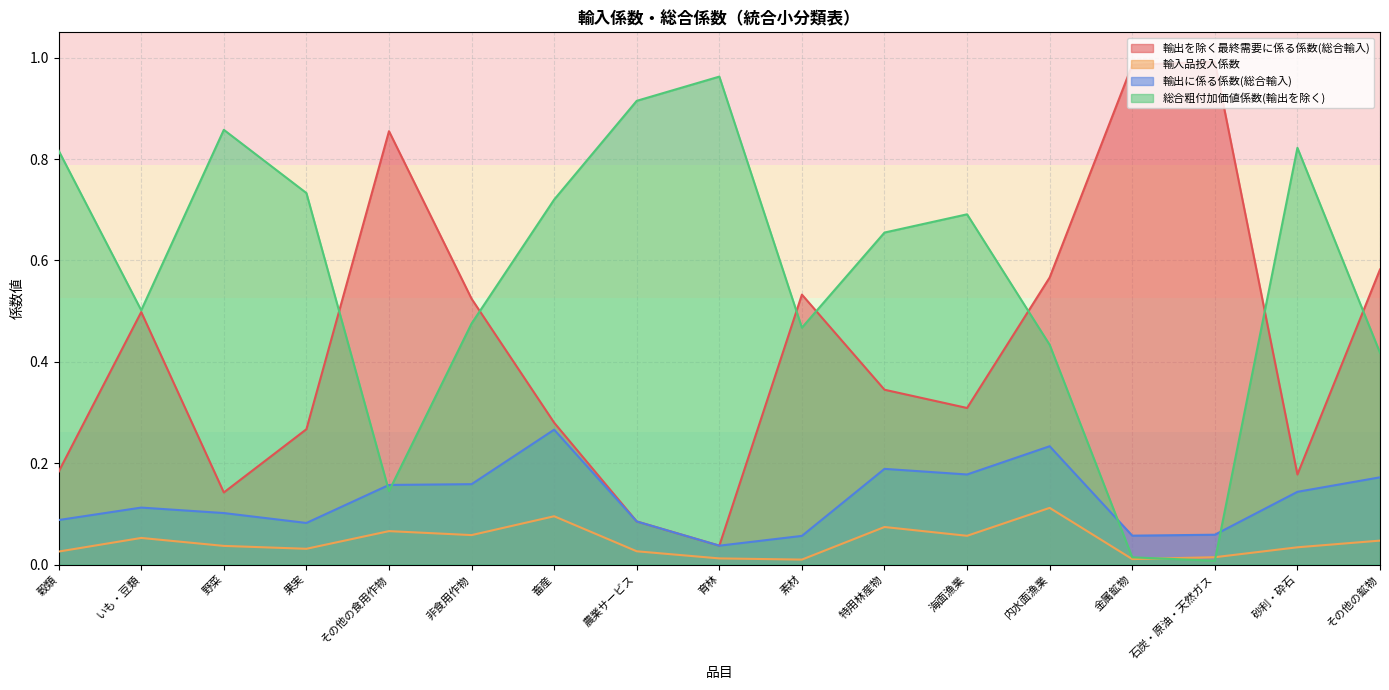

Reading right to left, list all the values displayed in this chart.

輸出を除く最終需要に係る係数(総合輸入): 0.6	0.2	1.0	1.0	0.6	0.3	0.3	0.5	0.0	0.1	0.3	0.5	0.9	0.3	0.1	0.5	0.2
輸入品投入係数: 0.0	0.0	0.0	0.0	0.1	0.1	0.1	0.0	0.0	0.0	0.1	0.1	0.1	0.0	0.0	0.1	0.0
輸出に係る係数(総合輸入): 0.2	0.1	0.1	0.1	0.2	0.2	0.2	0.1	0.0	0.1	0.3	0.2	0.2	0.1	0.1	0.1	0.1
総合粗付加価値係数(輸出を除く): 0.4	0.8	0.0	0.0	0.4	0.7	0.7	0.5	1.0	0.9	0.7	0.5	0.1	0.7	0.9	0.5	0.8